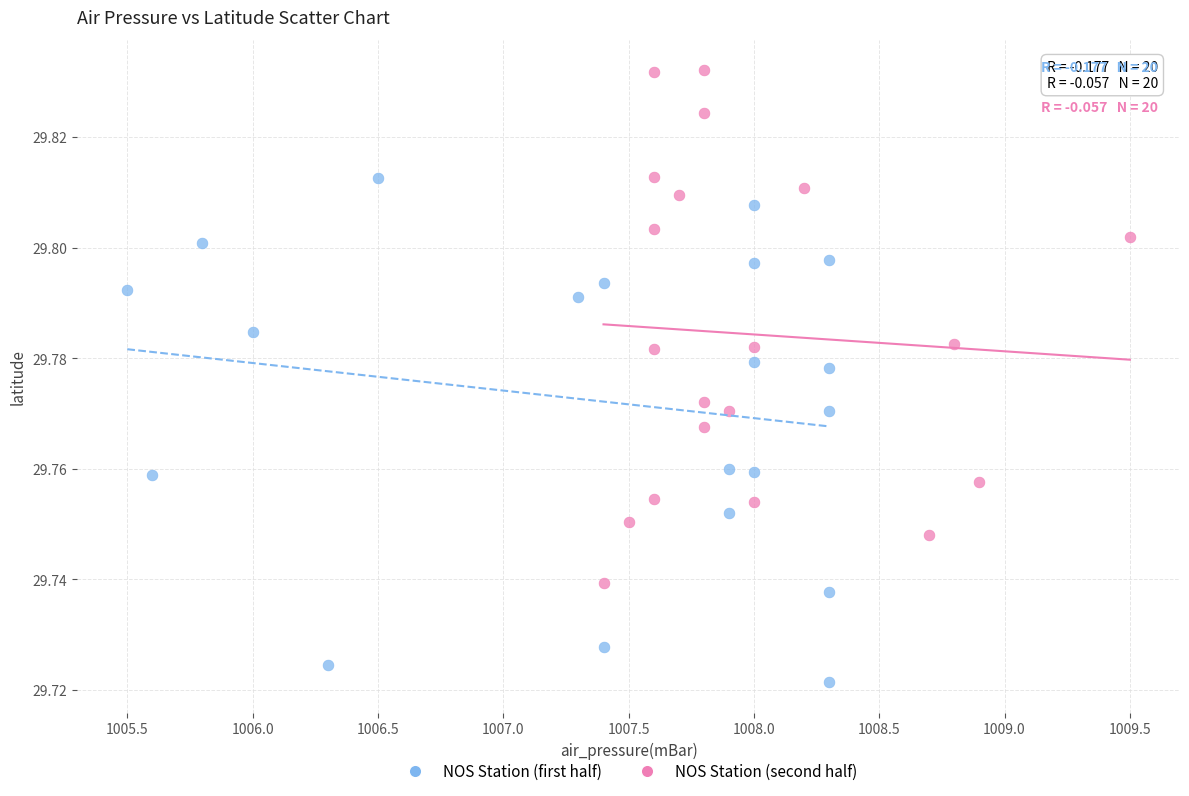

Which series reaches the maximum Y coordinate?

NOS Station (second half)